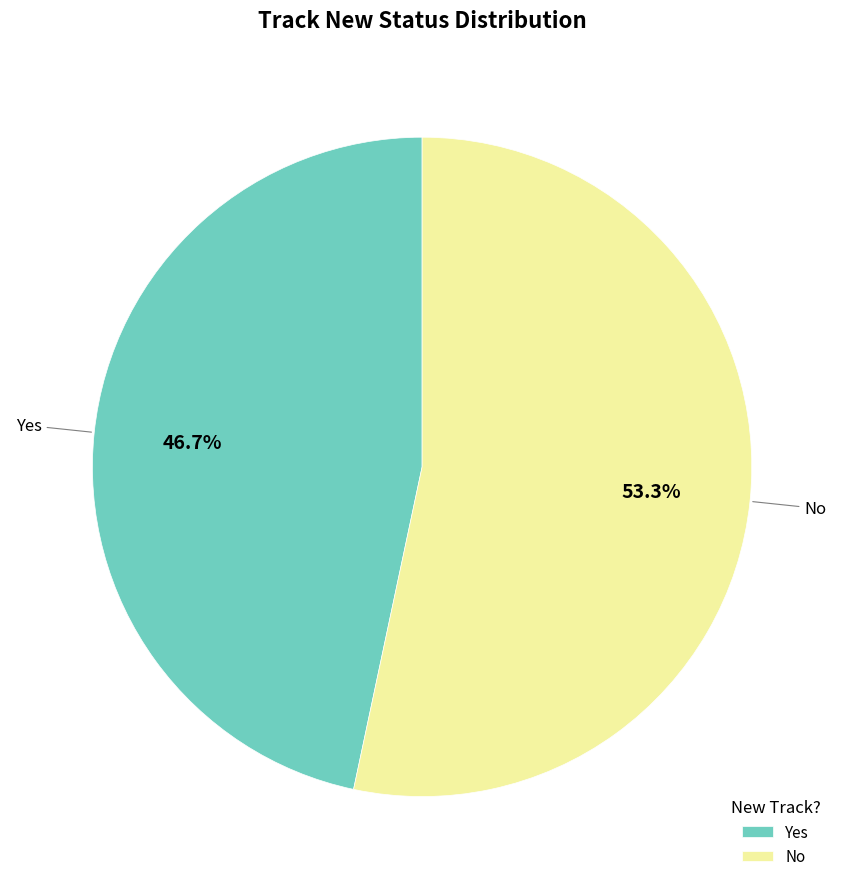

What portion of the pie excludes No?

46.7%